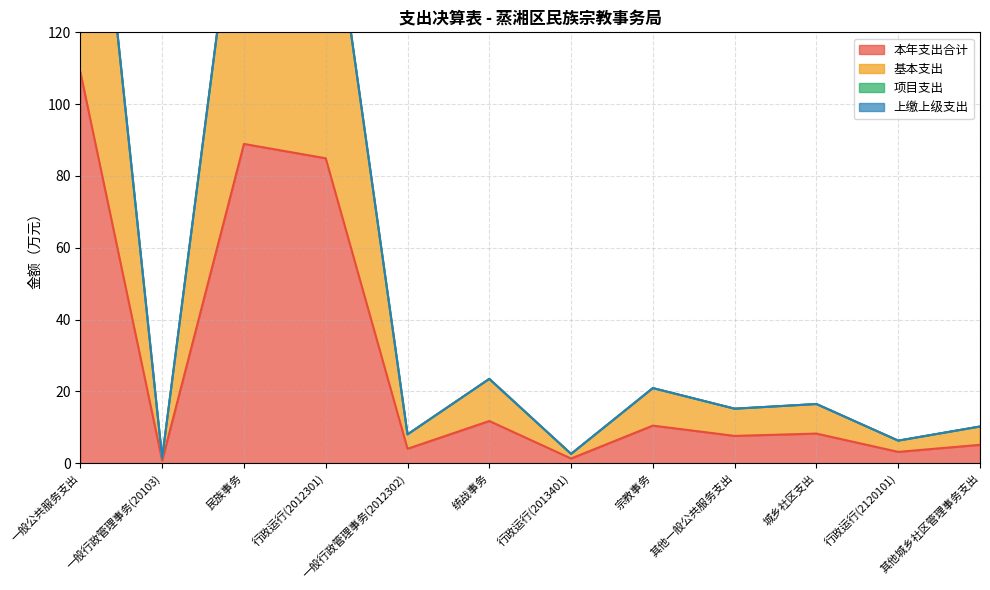

True or false: 本年支出合计 has more than 0 points higher than both neighbors.

True